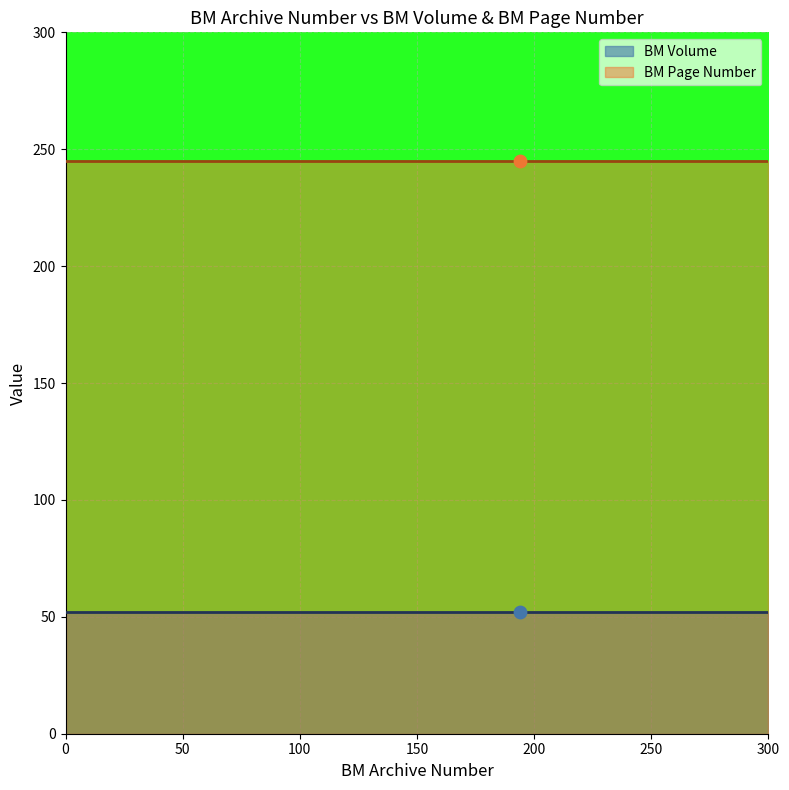

Which series has the largest total across all categories?

BM Page Number